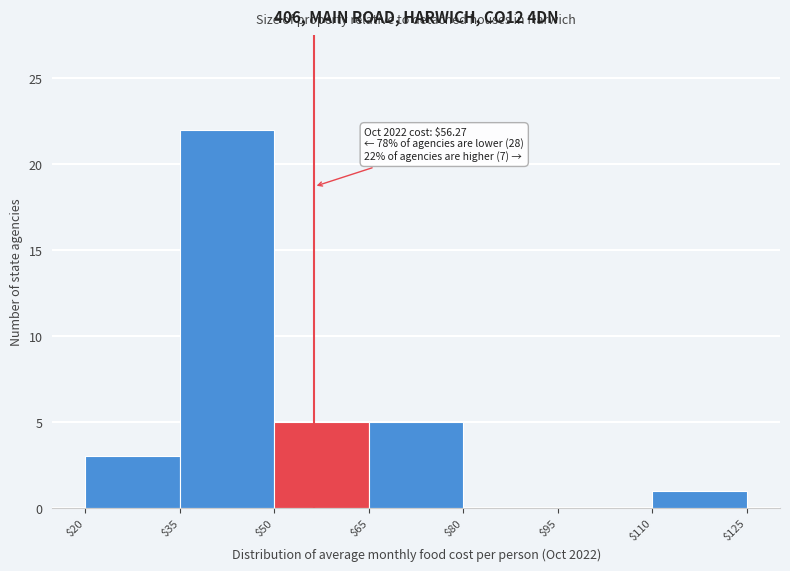

Over which range of the x-axis is the bar tallest?

$35 to $50